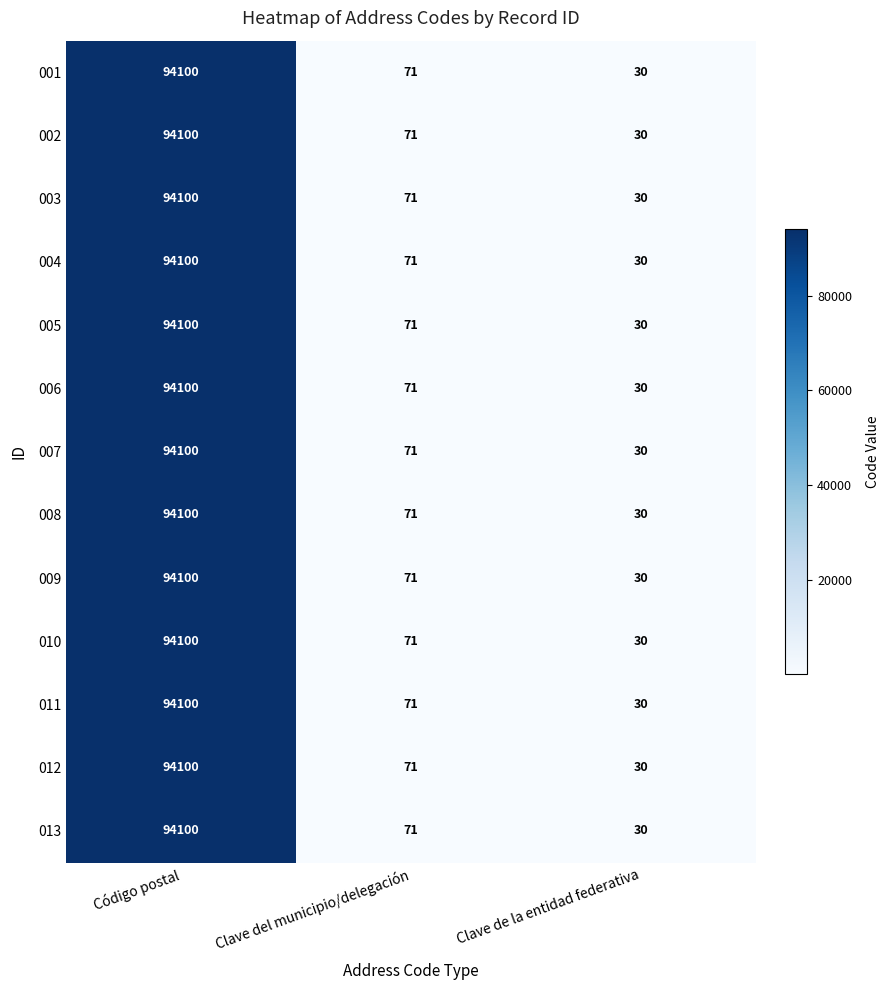

What is the total value across all series at Clave del municipio/delegación?

923